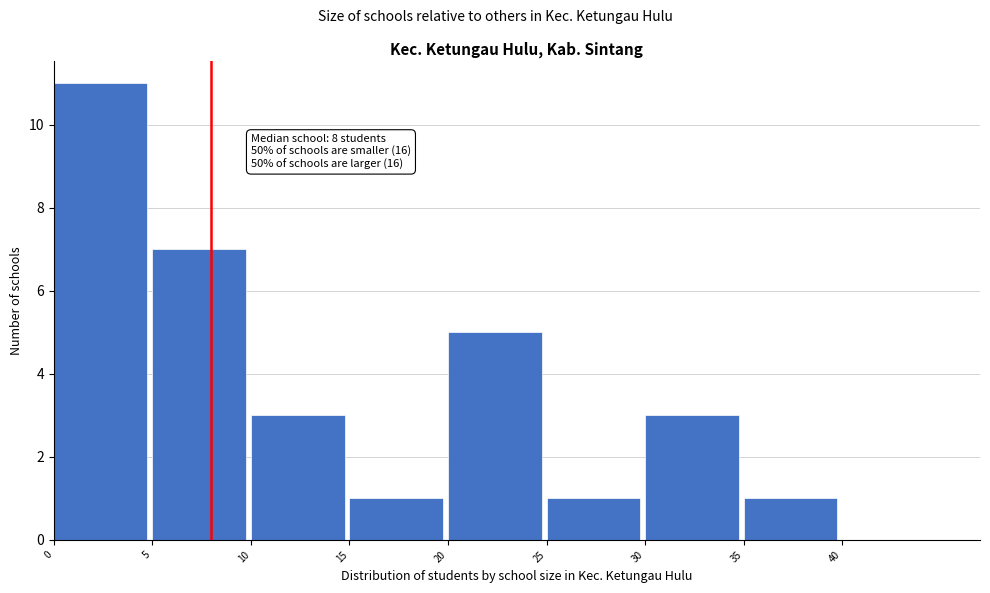

Which range on the x-axis has the tallest bar?

0 to 5